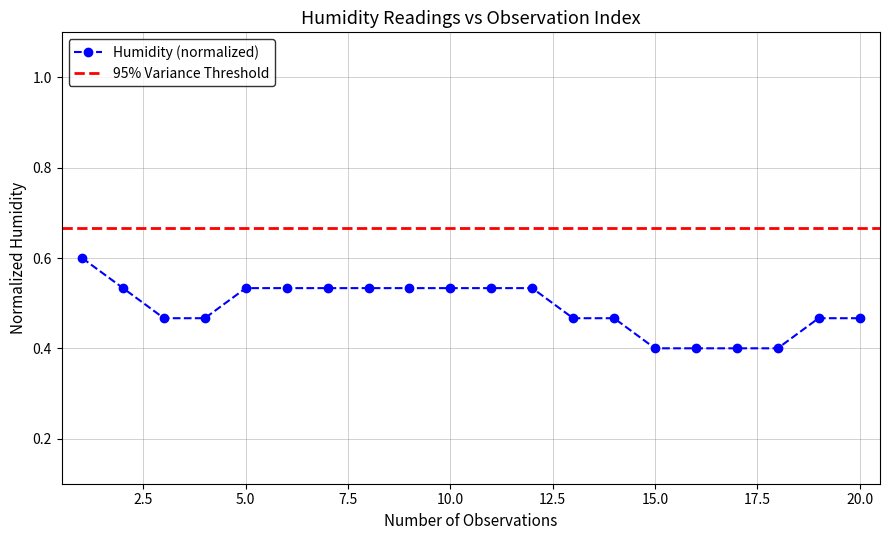

What is the difference between the maximum and second lowest values?

0.2